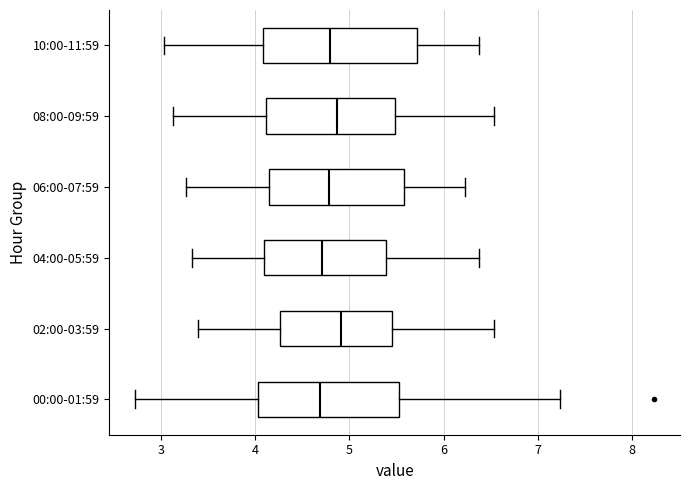

Comparing the boxes themselves (not the whiskers), which one is the widest?

10:00-11:59